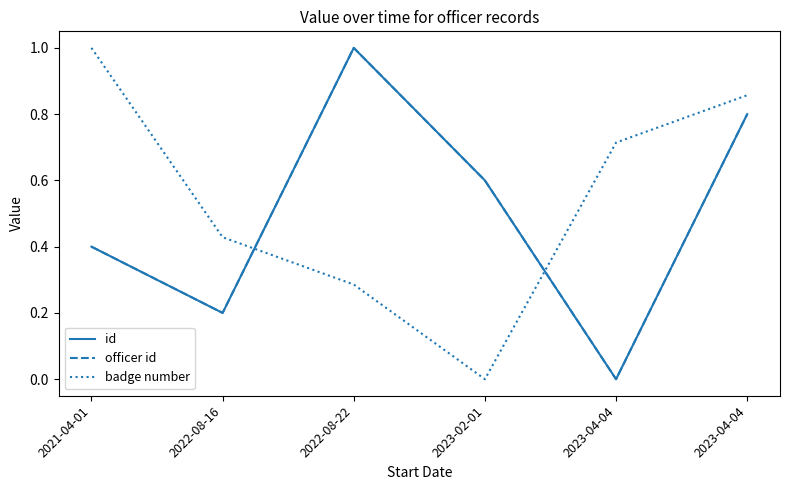

Reading left to right, list all the values displayed in this chart.

id: 2021-04-01=0.4	2022-08-16=0.2	2022-08-22=1.0	2023-02-01=0.6	2023-04-04=0.0	2023-04-04=0.8
officer id: 2021-04-01=0.4	2022-08-16=0.2	2022-08-22=1.0	2023-02-01=0.6	2023-04-04=0.0	2023-04-04=0.8
badge number: 2021-04-01=1.0	2022-08-16=0.4	2022-08-22=0.3	2023-02-01=0.0	2023-04-04=0.7	2023-04-04=0.9